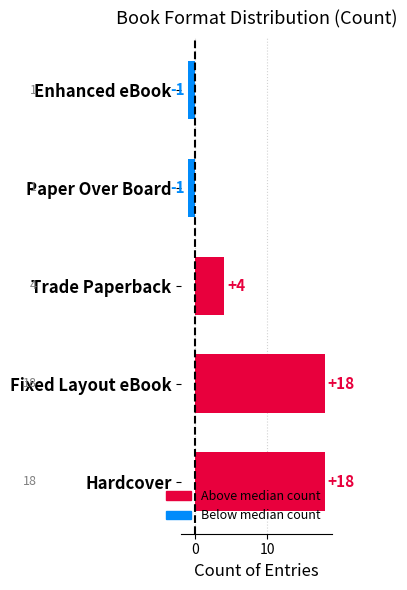

Reading top to bottom, what are all the values shown in this chart?

-1	-1	4	18	18